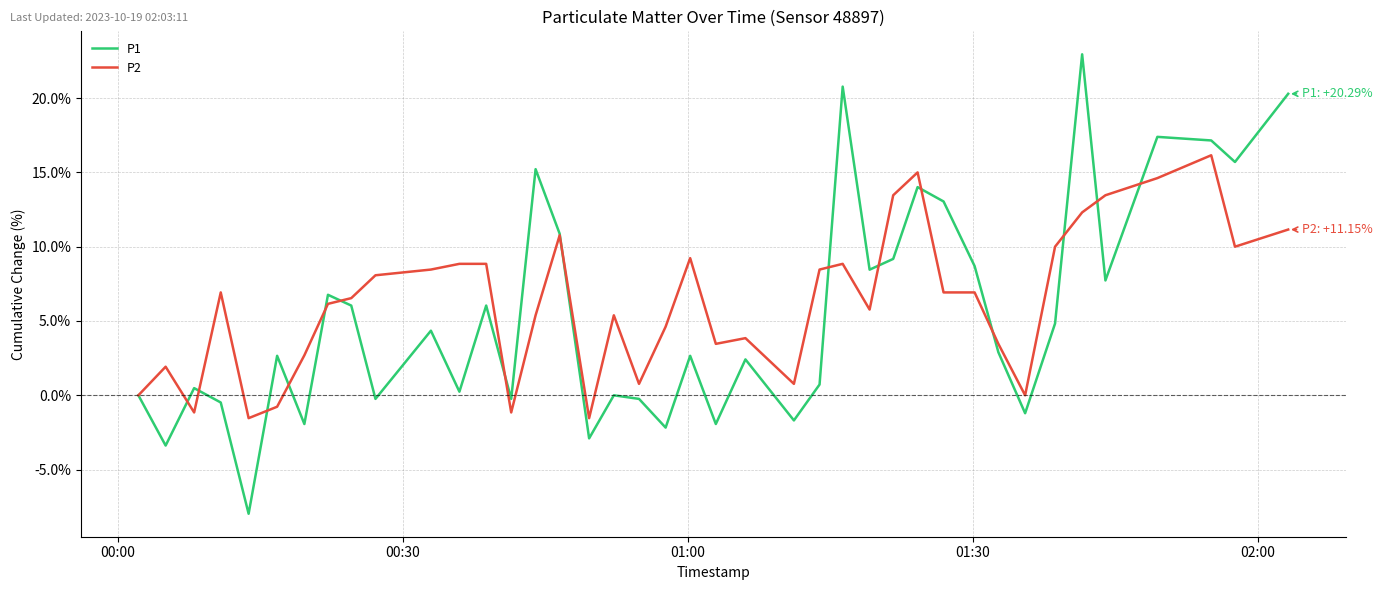

Which series has the widest spread of values?

P1